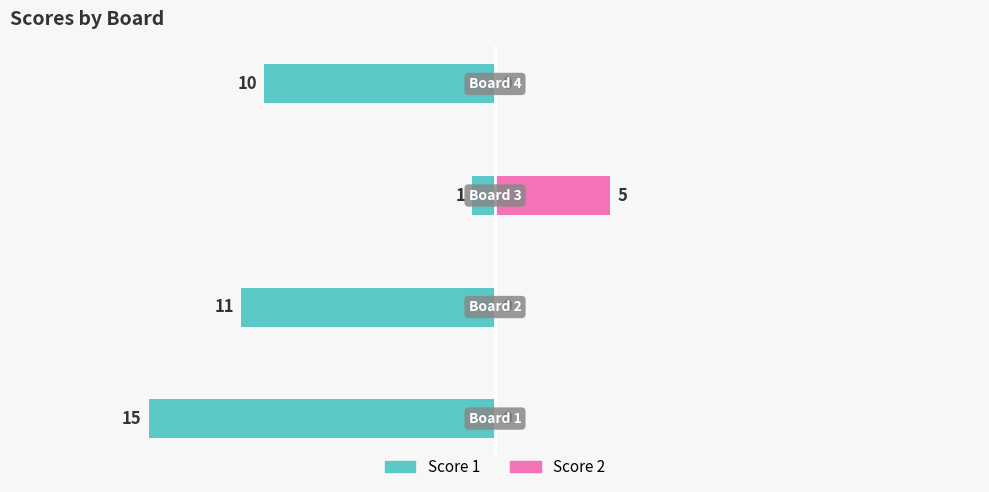

Between 2 and 3, which series saw the biggest shift?

Score 1